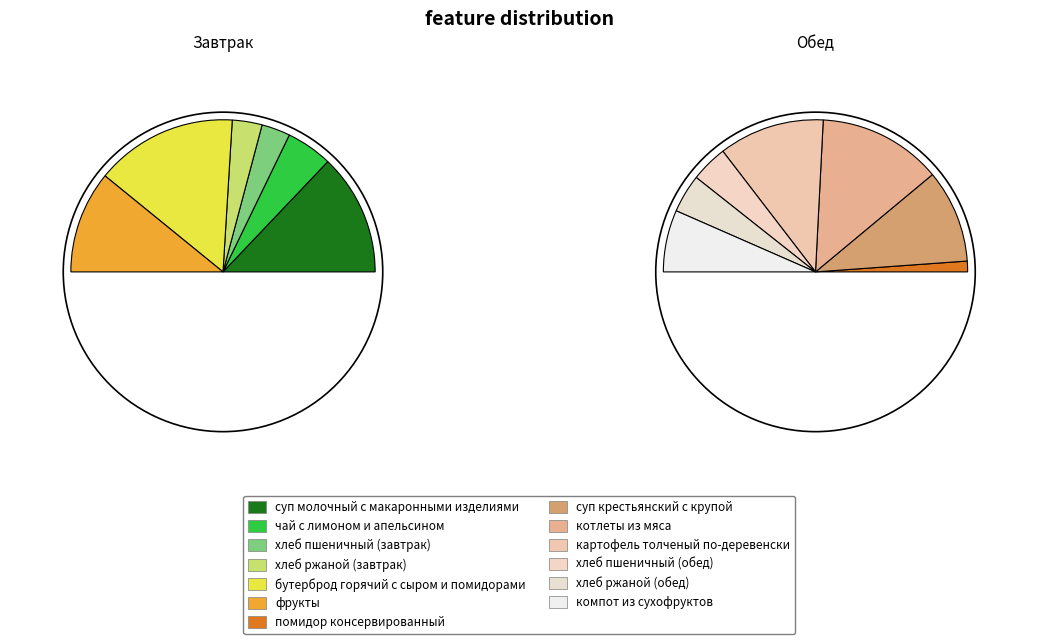

What is the total percentage of чай с лимоном и апельсином and помидор консервированный?

5.8%